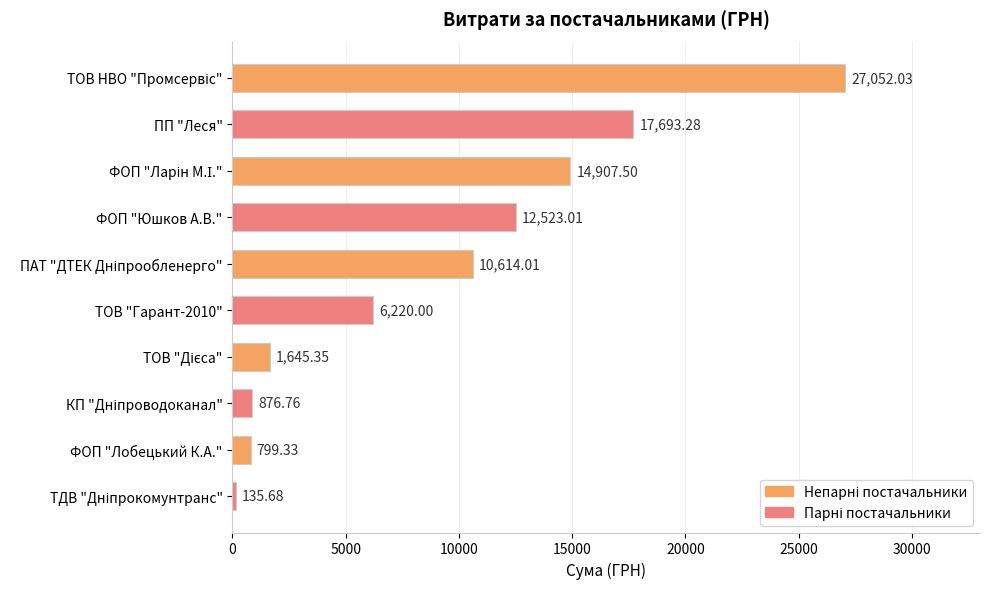

What is the greatest value displayed?

27052.0